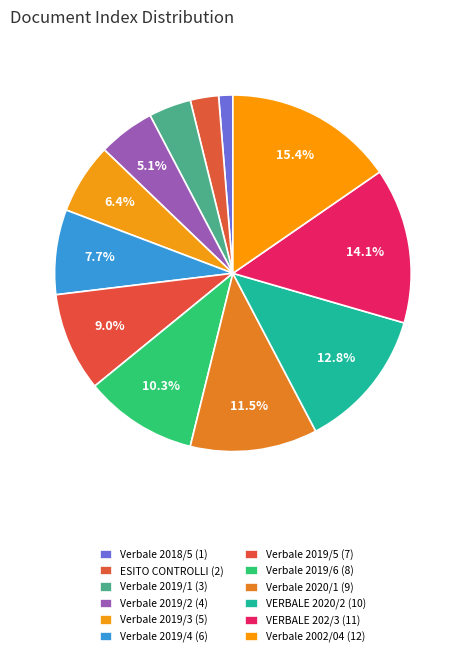

How many slices are in this pie chart?

12